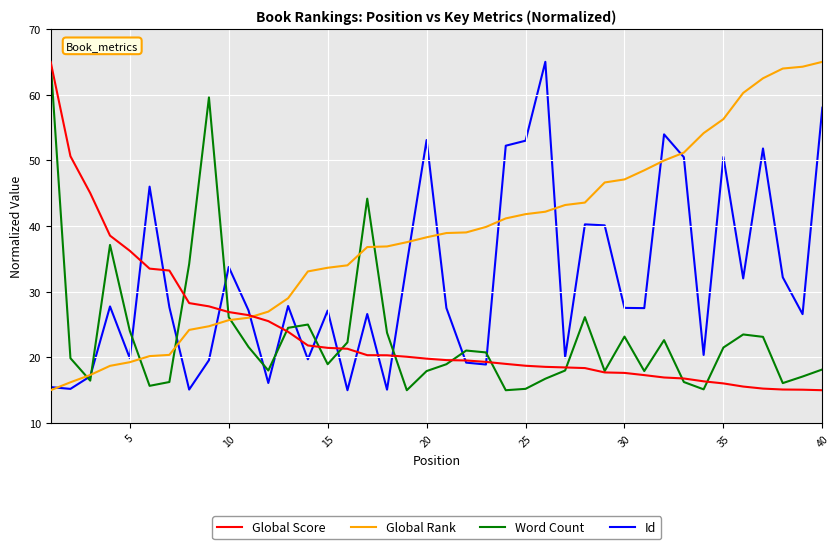

Which series has the largest total across all categories?

Global Rank